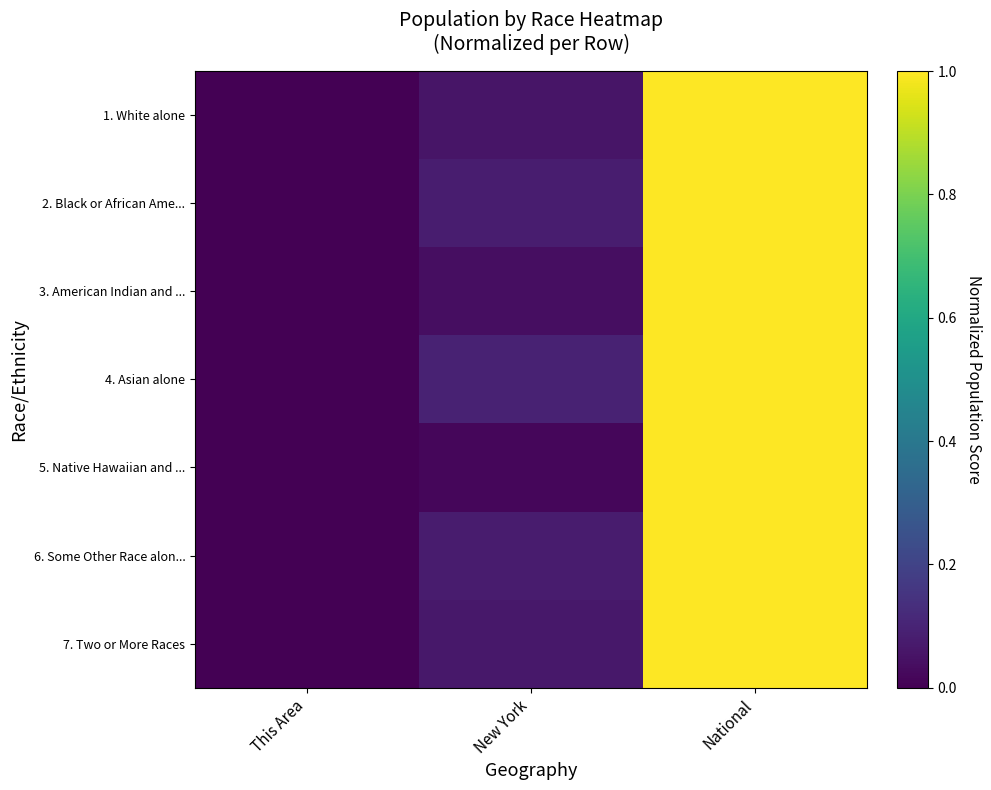

At which category does the chart reach its peak across all series?

National